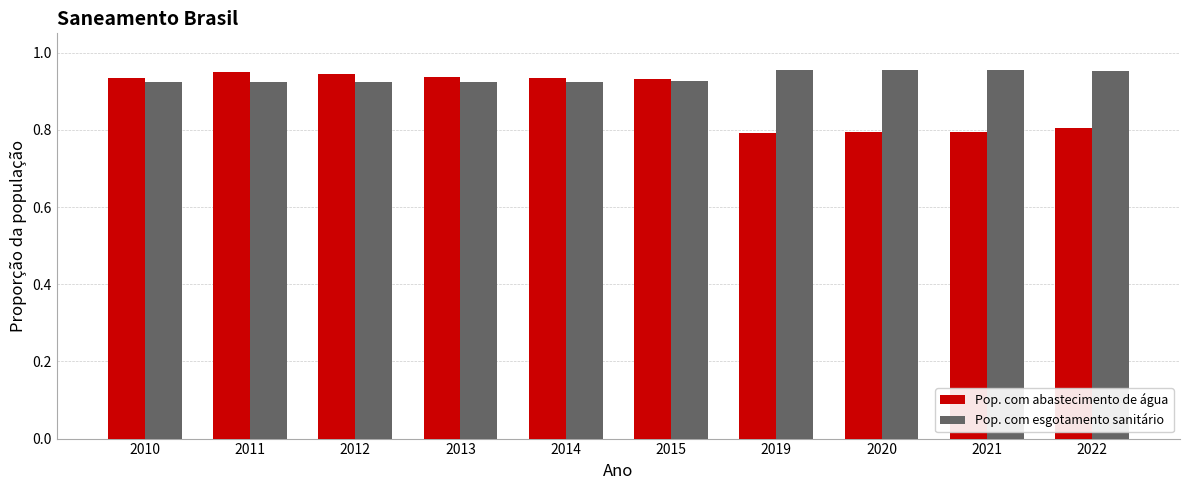

The value of Pop. com esgotamento sanitário at 2012 is 1.3. True or false?

False